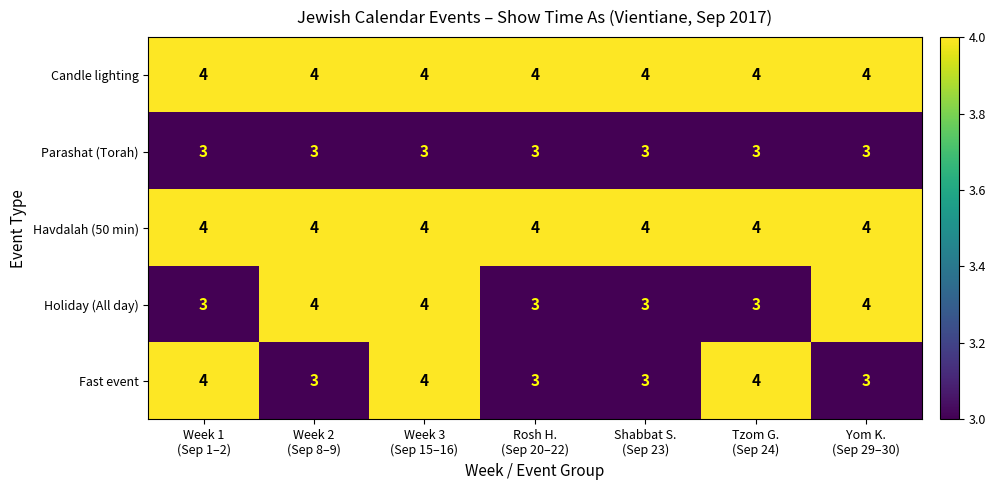

What is the average value of the Fast event series?

3